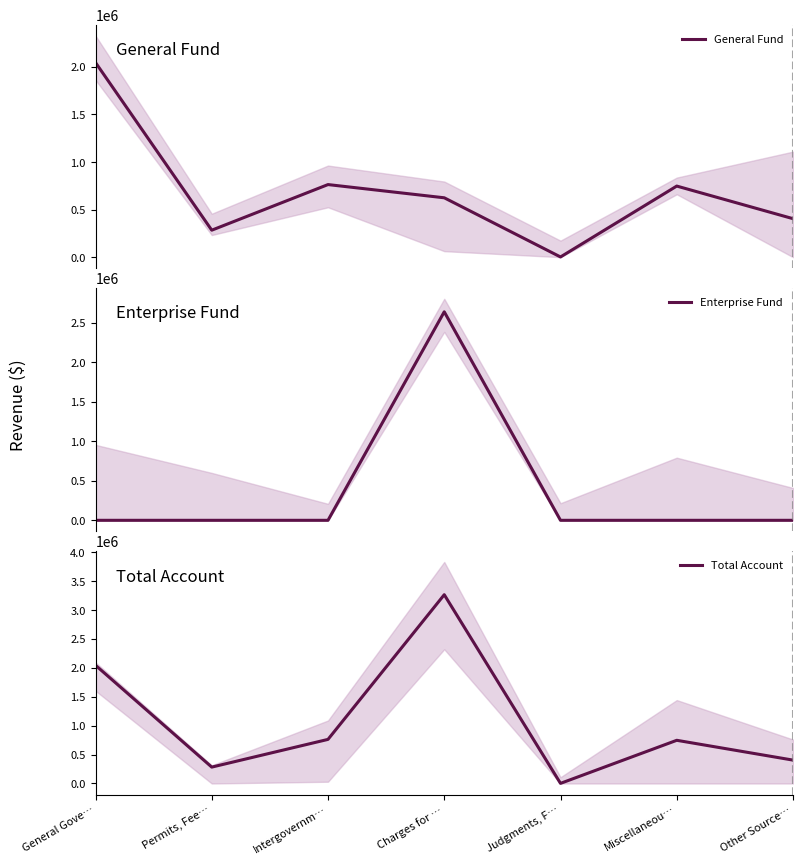

Reading left to right, what are all the values shown in this chart?

General Fund: 2043986.4	283142.2	762185.3	623367.6	1977.9	746481.8	404085.0
Enterprise Fund: 0.0	0.0	0.0	2640298.0	0.0	0.0	0.0
Total Account: 2043986.4	283142.2	762185.3	3263665.6	1977.9	746481.8	404085.0